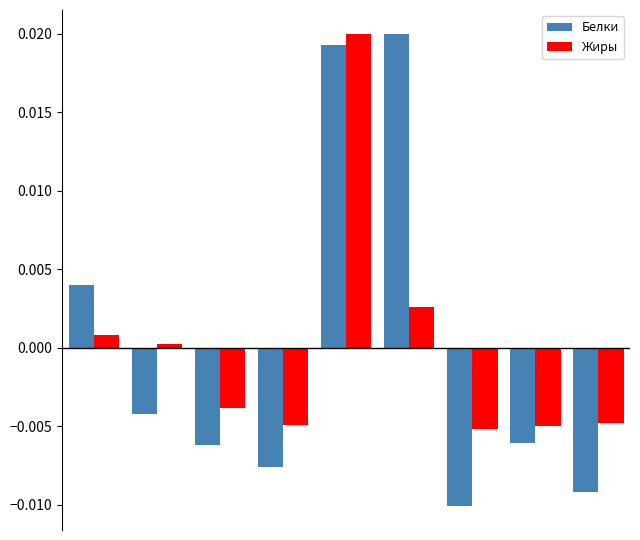

How many values in Белки are below zero?

6